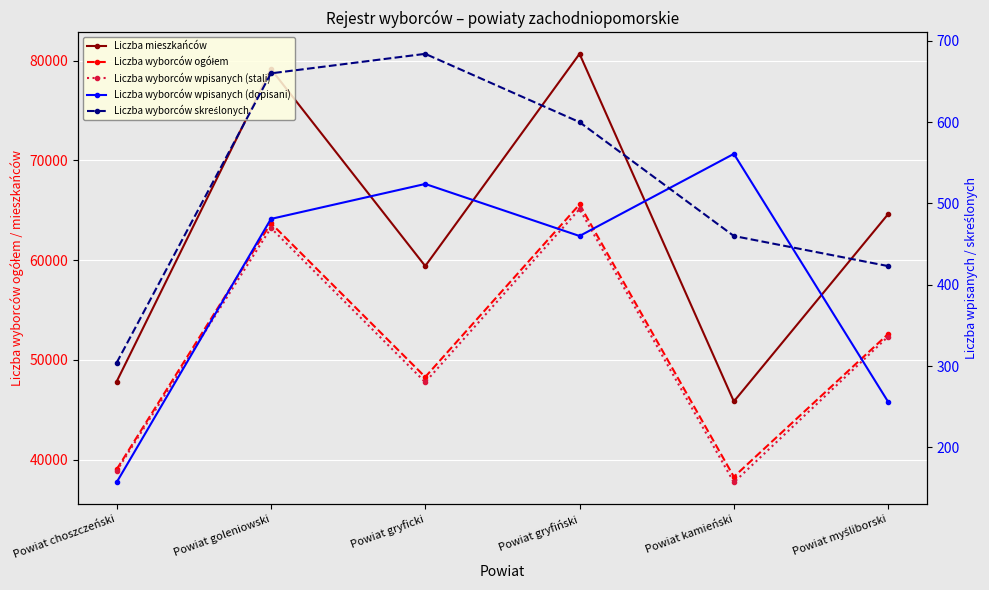

Where is the first local minimum for Liczba wyborców ogółem?

Powiat gryficki